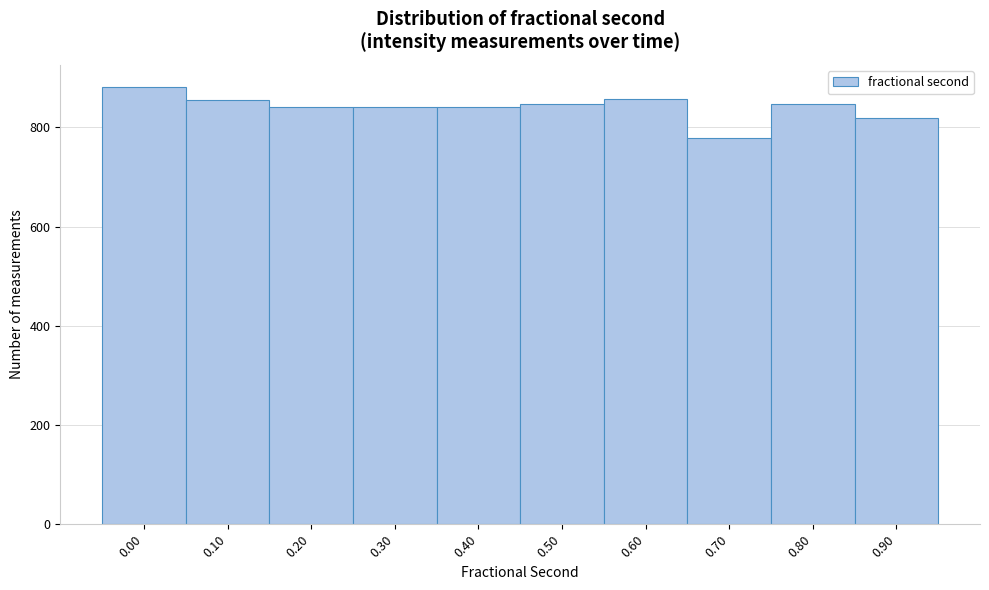

What value does the data have at 0.50?

848